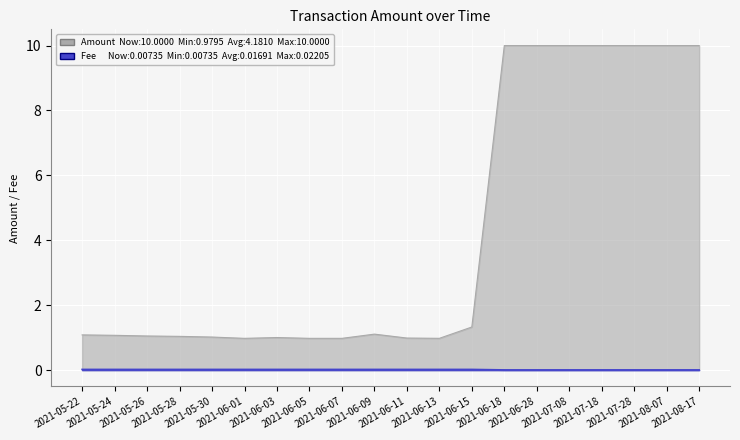

Rank the series by their maximum value, from highest to lowest.

Amount, Fee